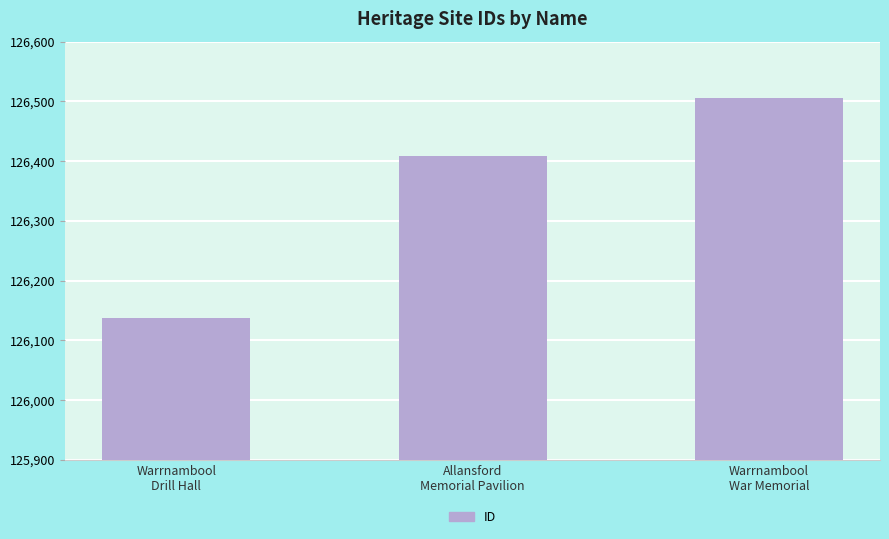

Reading left to right, what are all the values shown in this chart?

Warrnambool
Drill Hall=126138	Allansford
Memorial Pavilion=126408	Warrnambool
War Memorial=126505